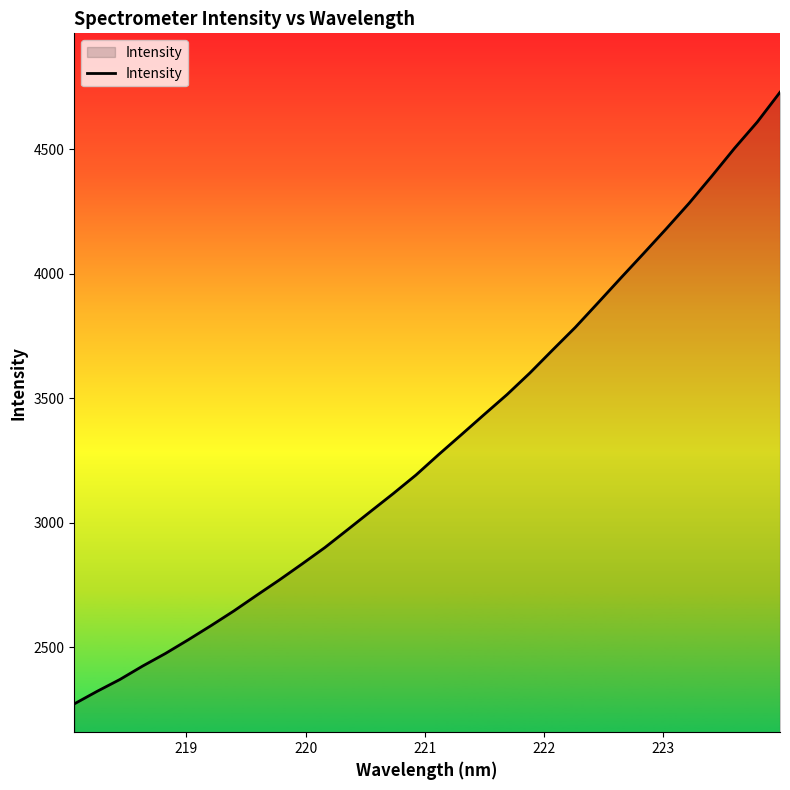

What is the greatest value displayed?

4727.8